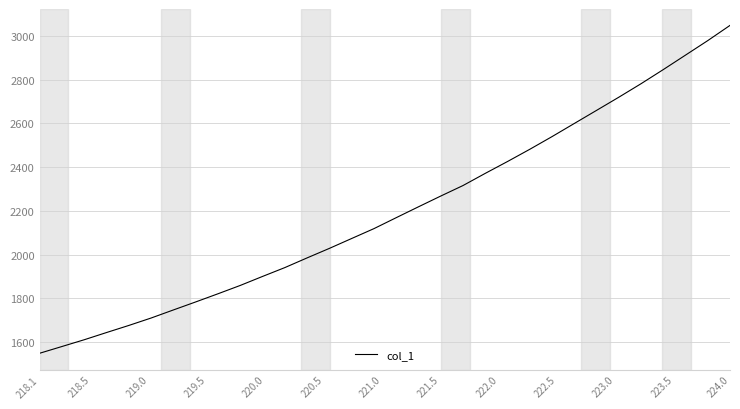

What is the greatest value displayed?

3048.0